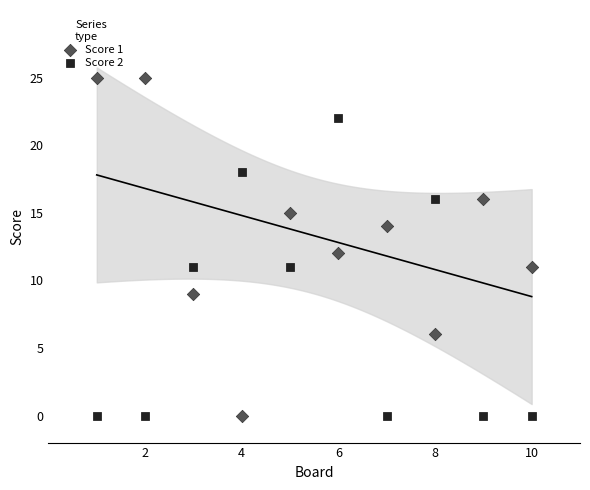

Which series has the largest Y range (max minus min)?

Score 1